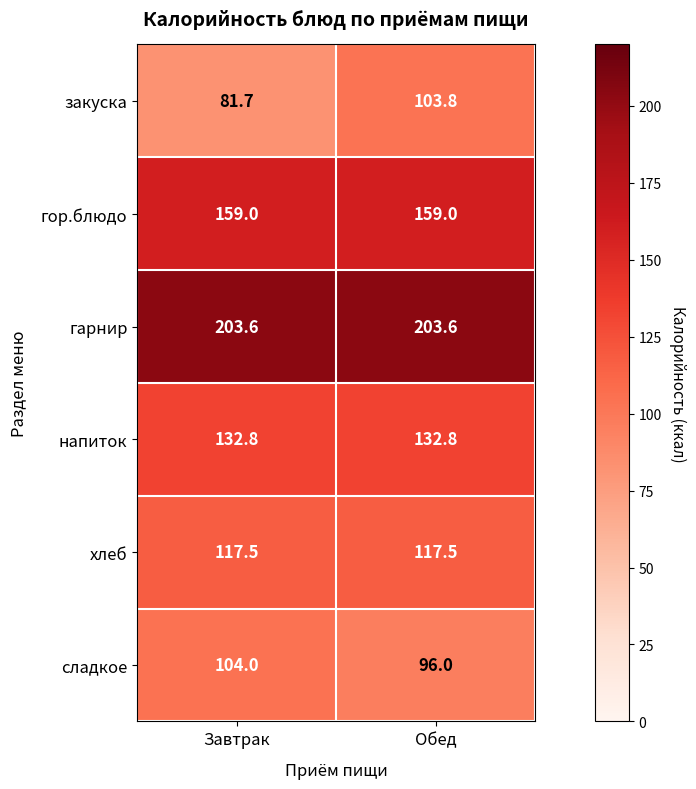

Which series has the widest spread of values?

закуска